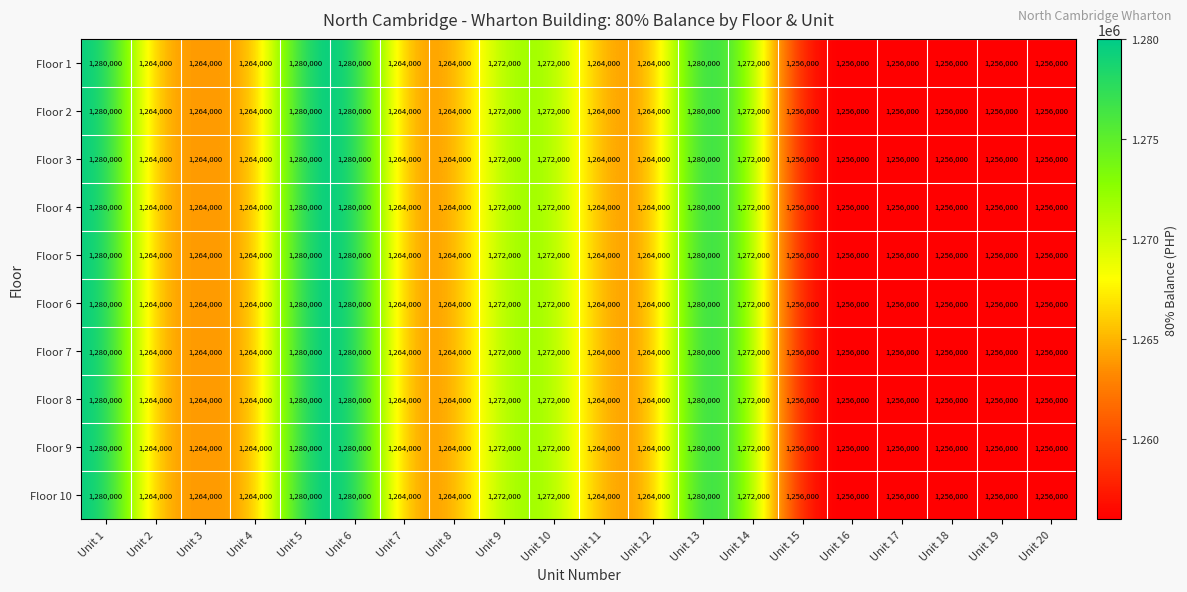

At how many categories does at least one series exceed 1259798?

14